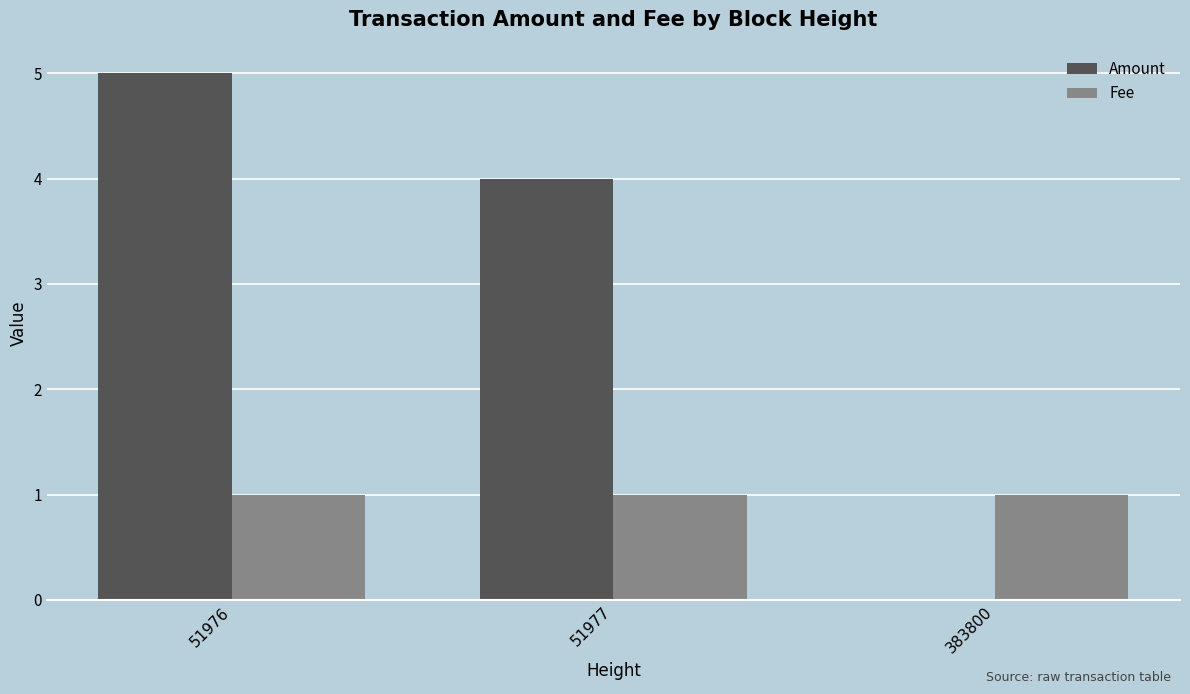

Where does the Amount series first go above 4?

51976